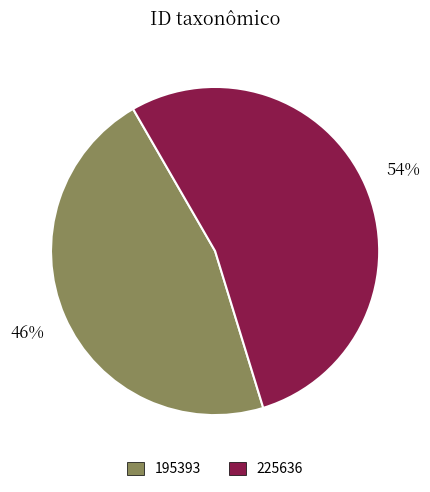

Is 195393 the majority of the pie?

No